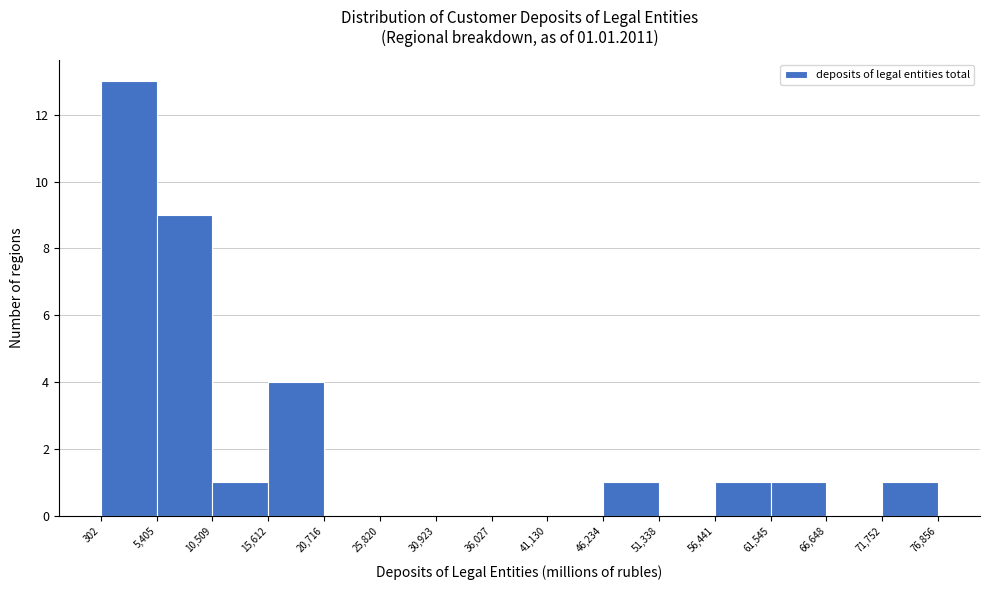

Which range on the x-axis has the tallest bar?

302 to 5,405